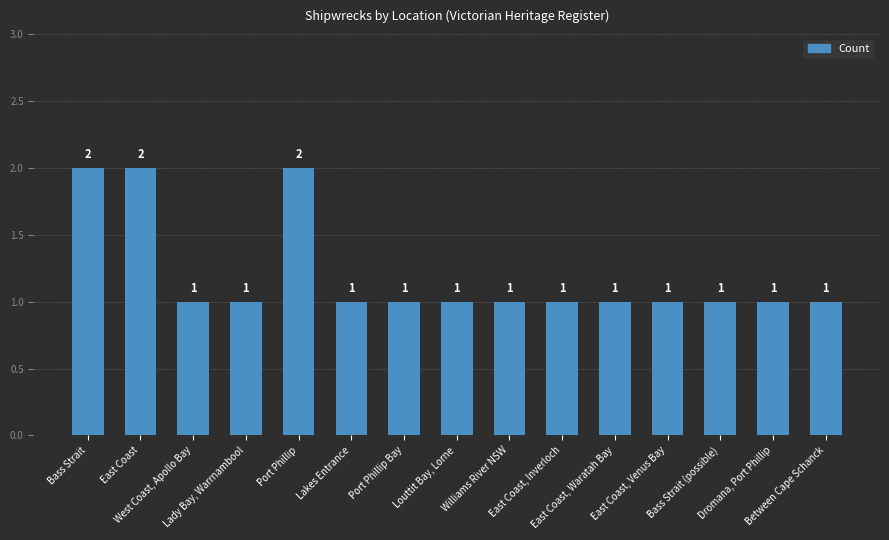

The chart shows a value of 1 at Lady Bay, Warrnambool. True or false?

True